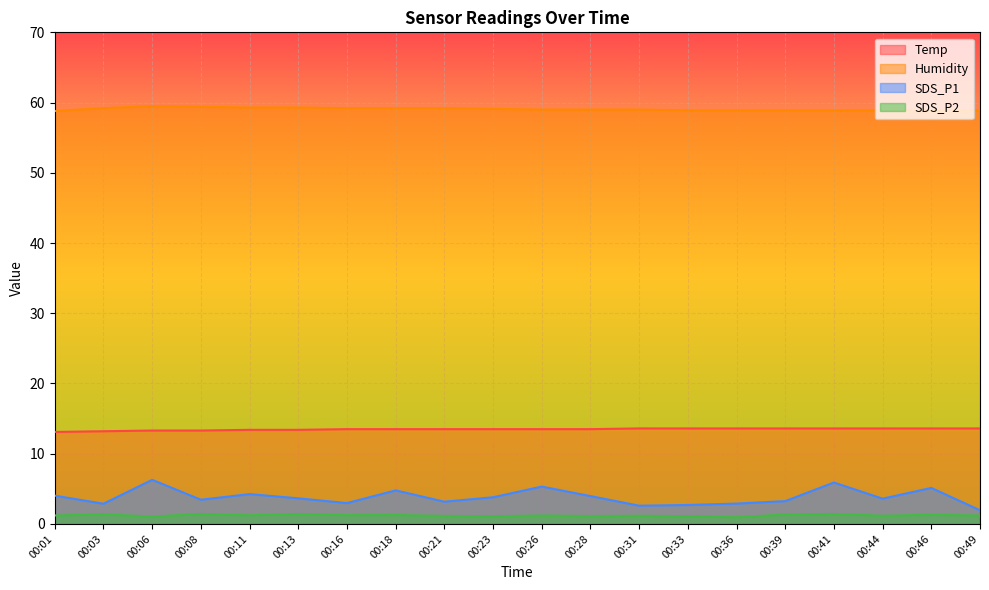

Rank the categories by Temp value from highest to lowest.

00:31, 00:33, 00:36, 00:39, 00:41, 00:44, 00:46, 00:49, 00:16, 00:18, 00:21, 00:23, 00:26, 00:28, 00:11, 00:13, 00:06, 00:08, 00:03, 00:01